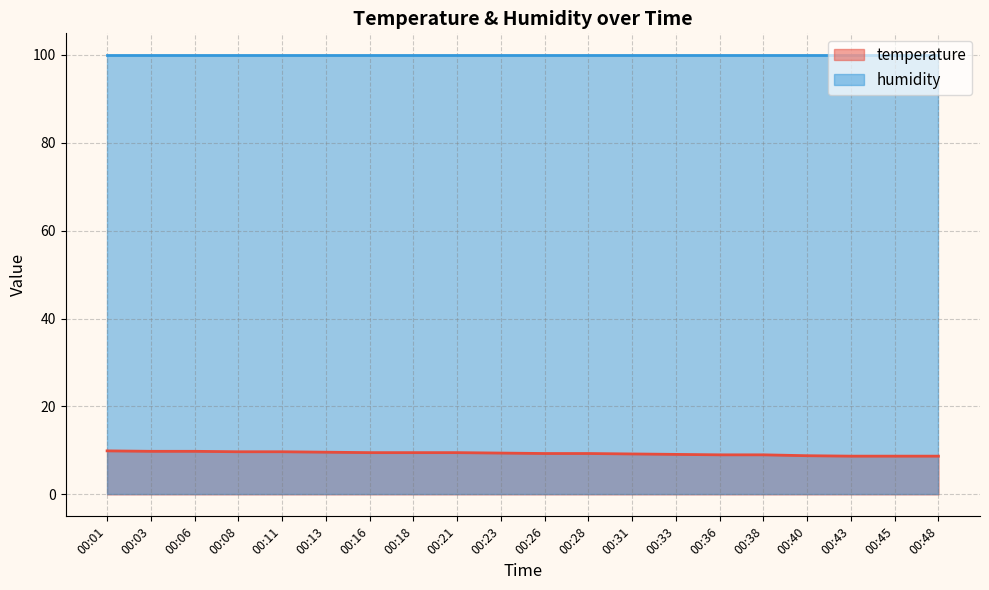

Rank the categories by value from lowest to highest.

00:43, 00:45, 00:48, 00:40, 00:36, 00:38, 00:33, 00:31, 00:26, 00:28, 00:23, 00:16, 00:18, 00:21, 00:13, 00:08, 00:11, 00:03, 00:06, 00:01